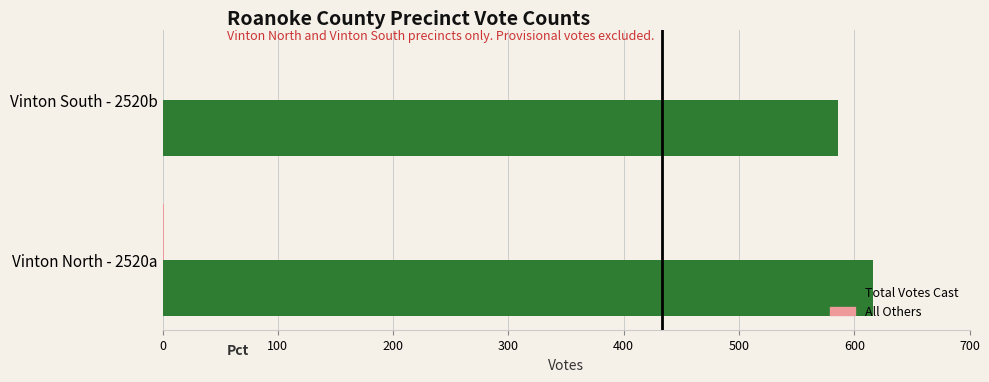

Which series has the widest spread of values?

Total Votes Cast